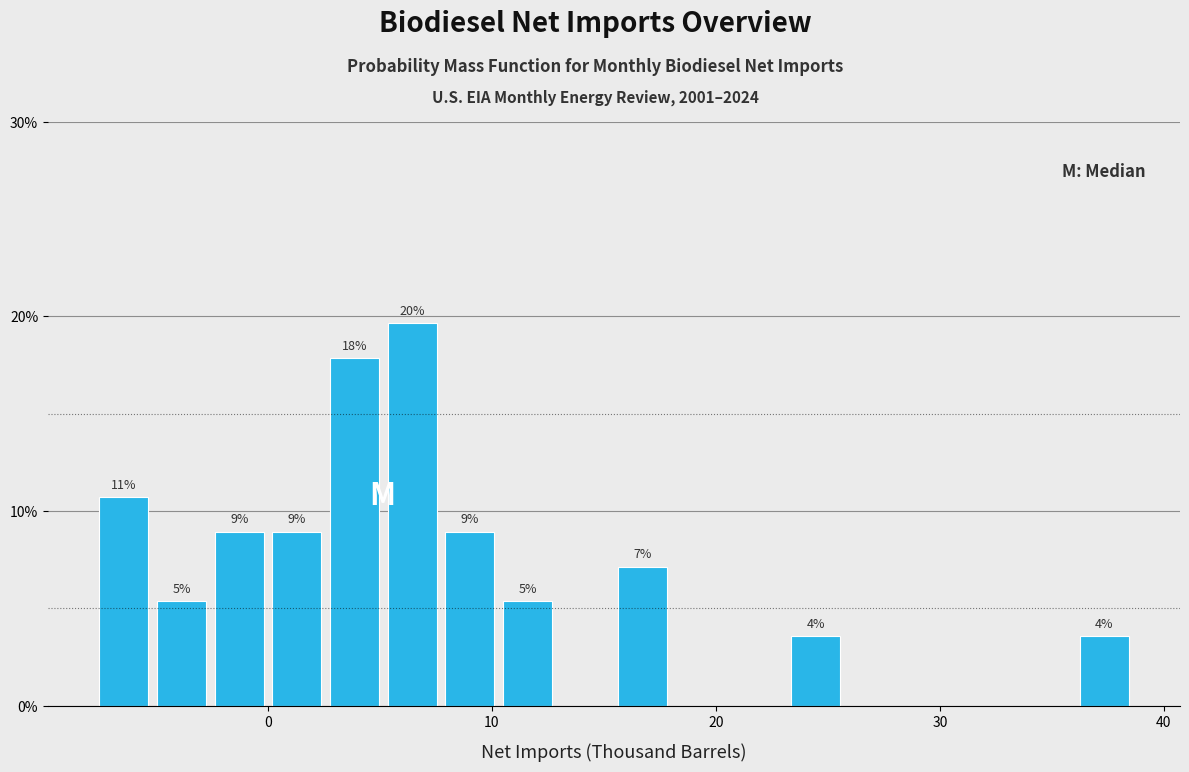

Around what value on the x-axis is the tallest bar? Give the approximate position of its centre, as read against the axis.

6